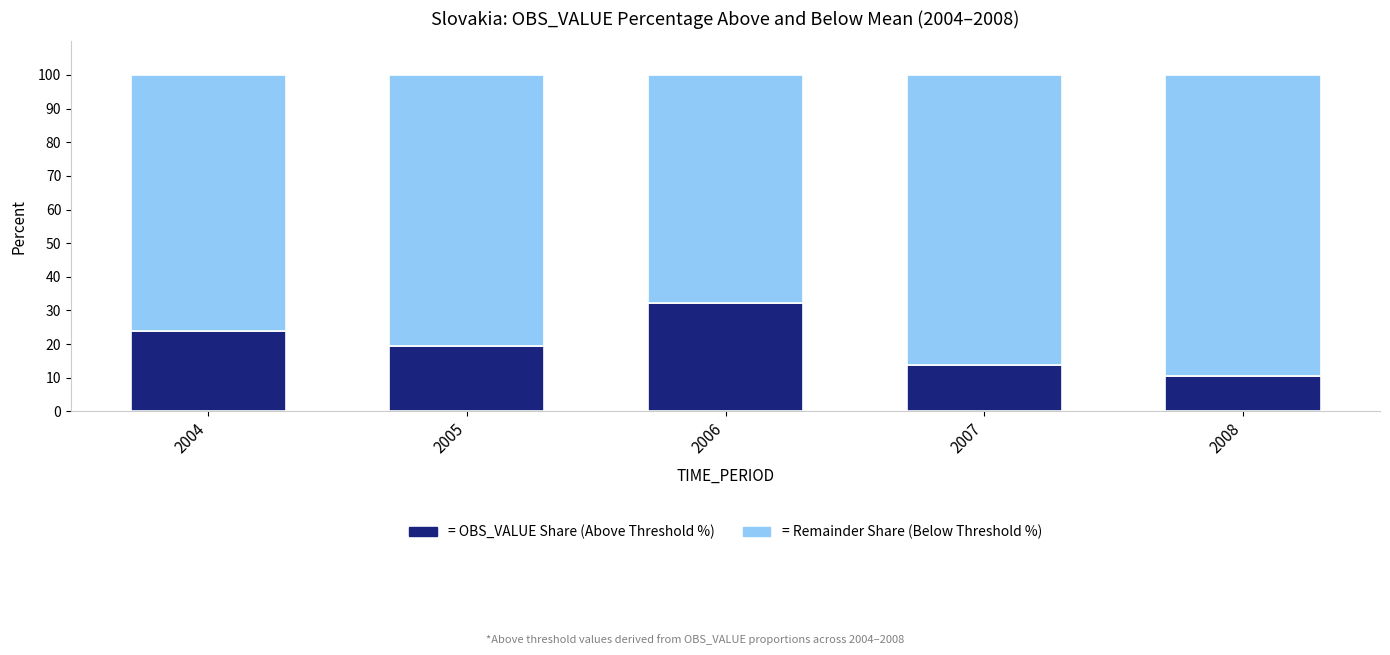

What is the total value across all series at 2006?

100.0